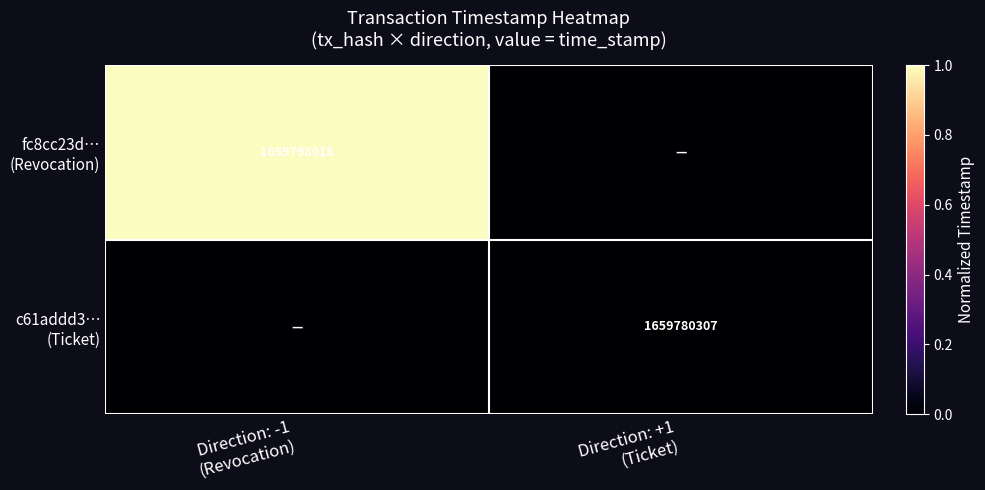

Where is fc8cc23d… (Revocation) nearest to the value 0?

Direction: +1 (Ticket)